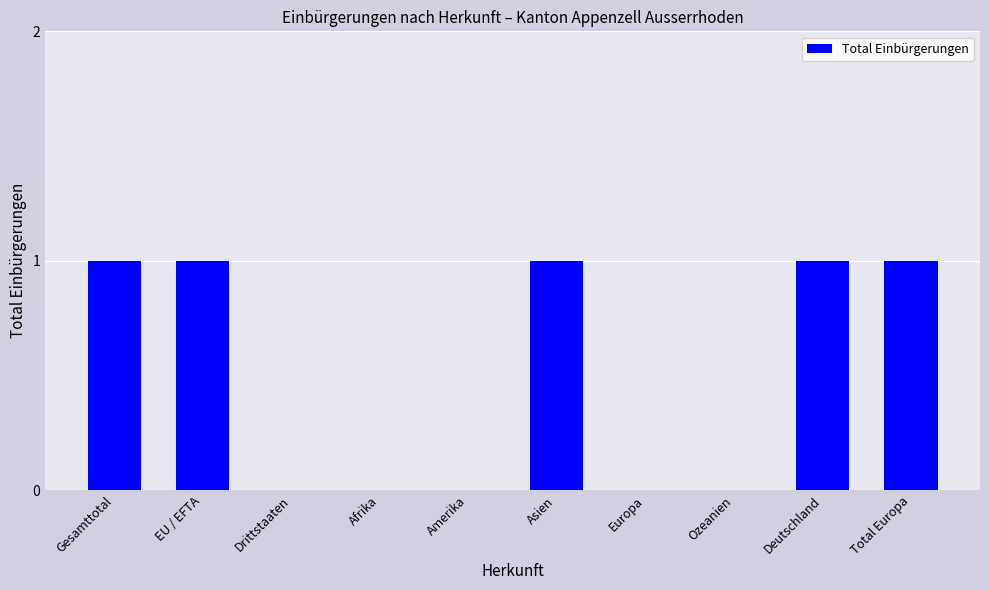

What is the change in value from Afrika to Asien?

+1